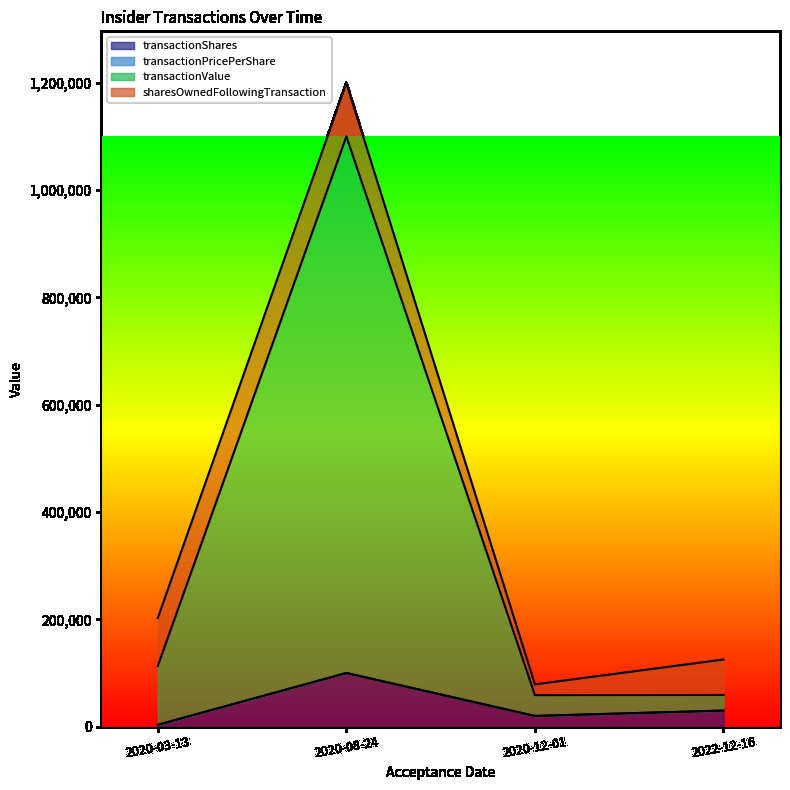

How many transactionShares values are between 20000 and 100000?

3